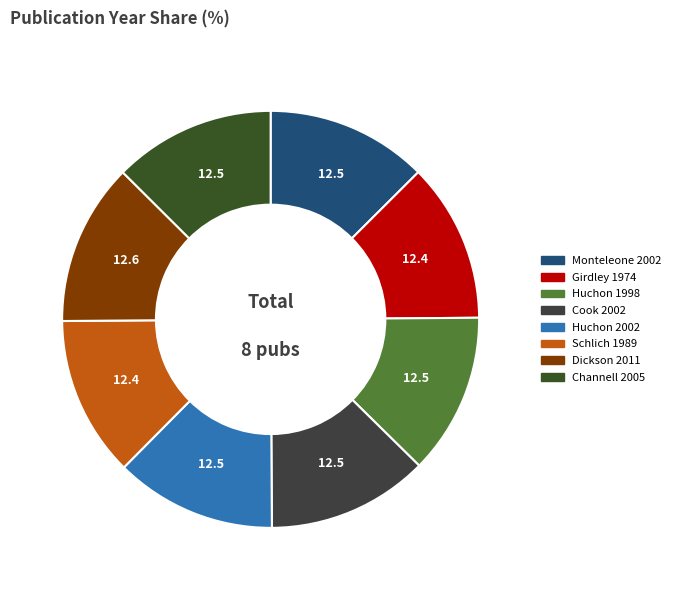

What percentage is the Schlich 1989 slice, to the nearest percent?

12%